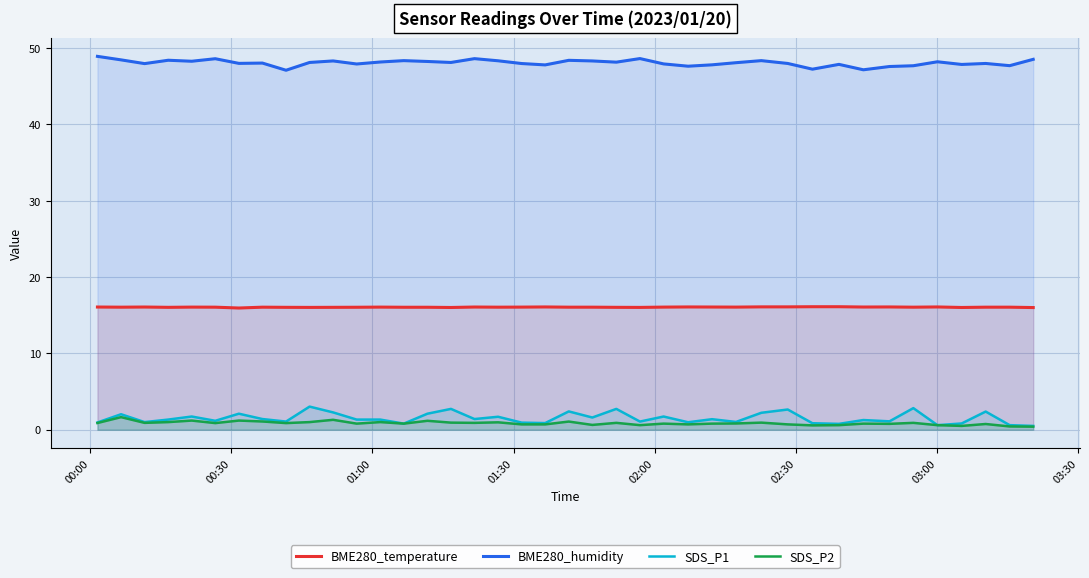

True or false: SDS_P2 and BME280_temperature cross at least once.

False